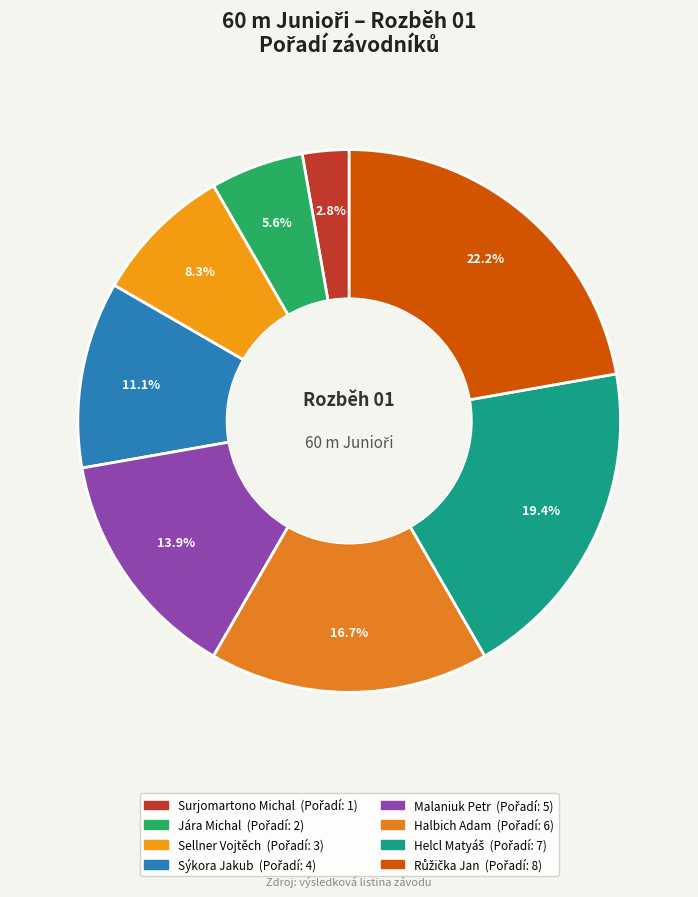

To the nearest percent, what is the difference between the Halbich Adam and Malaniuk Petr slice percentages?

3%